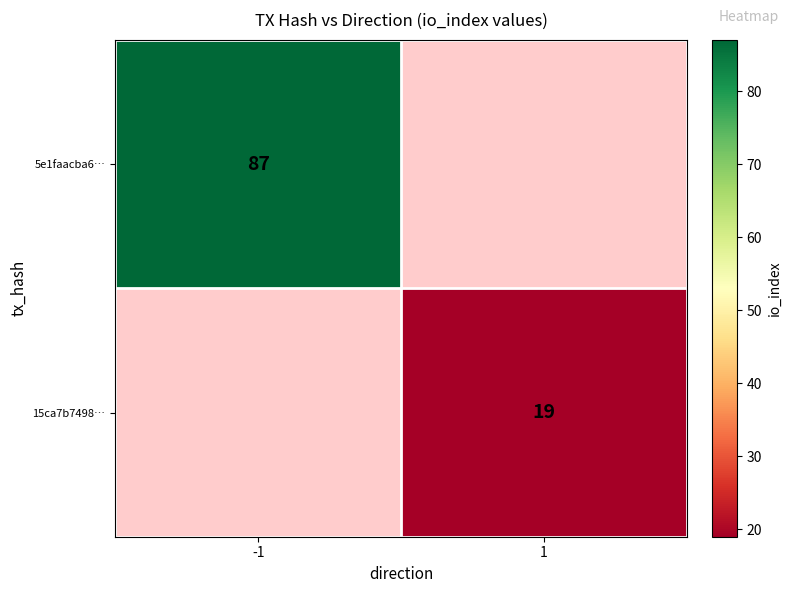

Is it true that 15ca7b7498… equals 26 at 1?

False